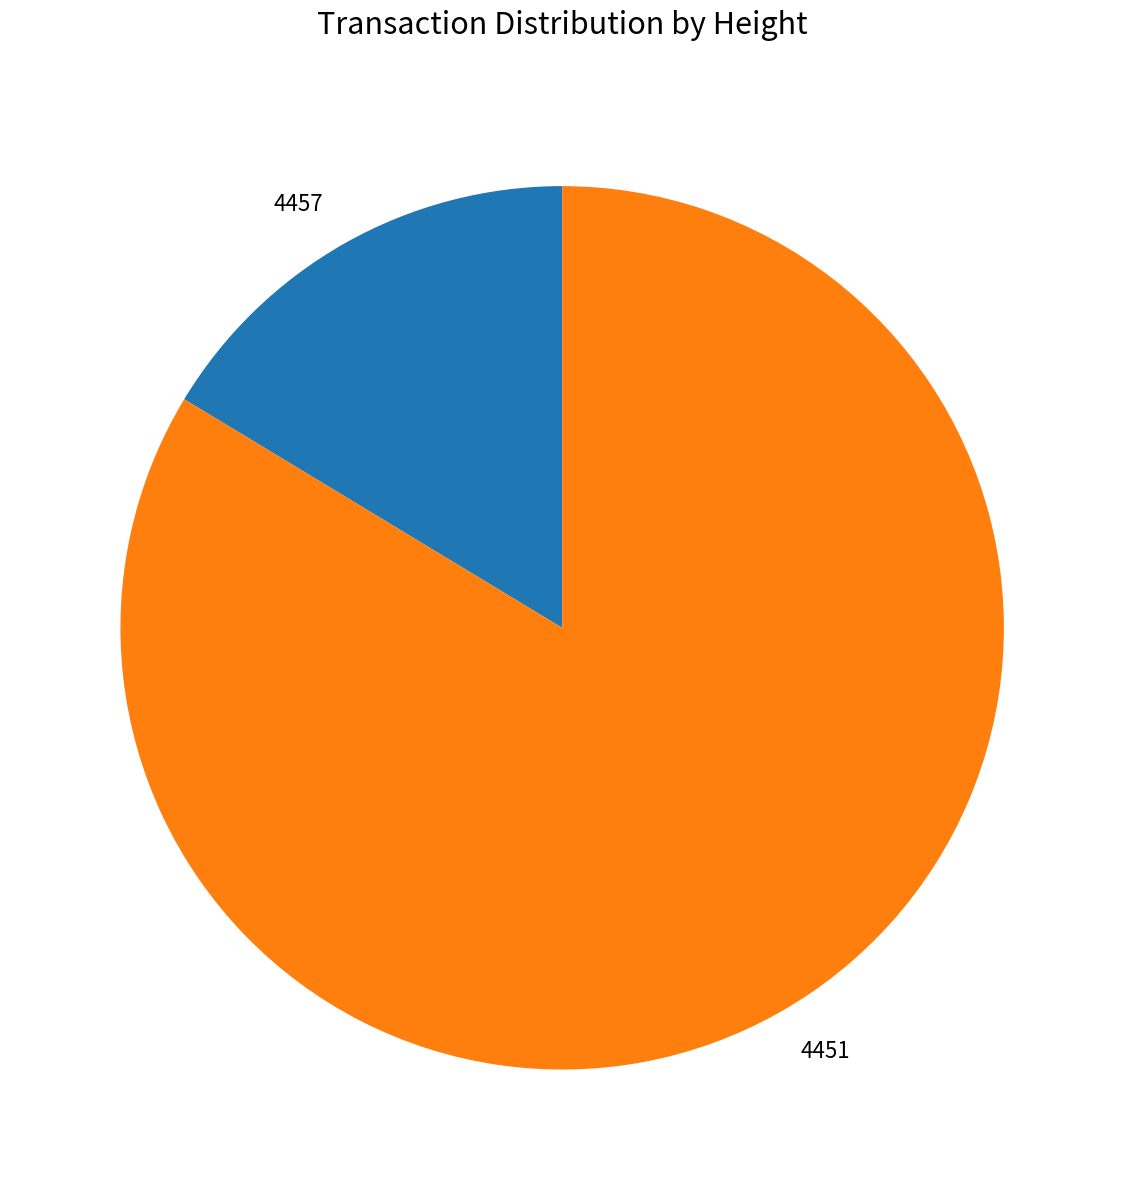

Do 4457 and 4451 together represent more than half of the pie?

Yes